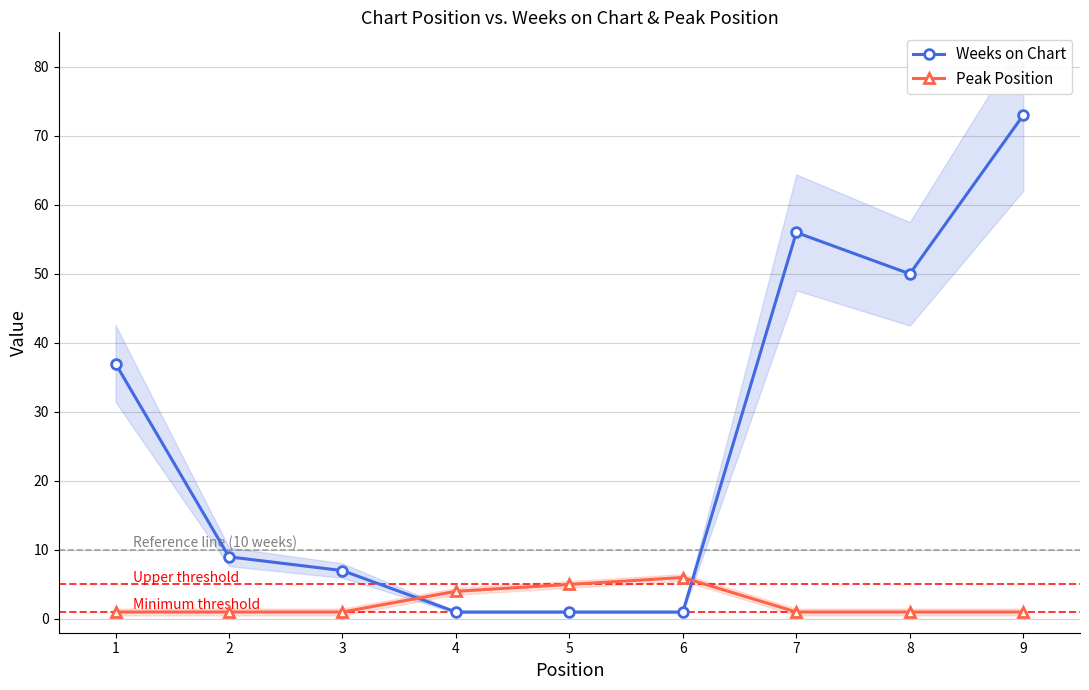

What is the sum of the Peak Position values at 1 and 5?

6